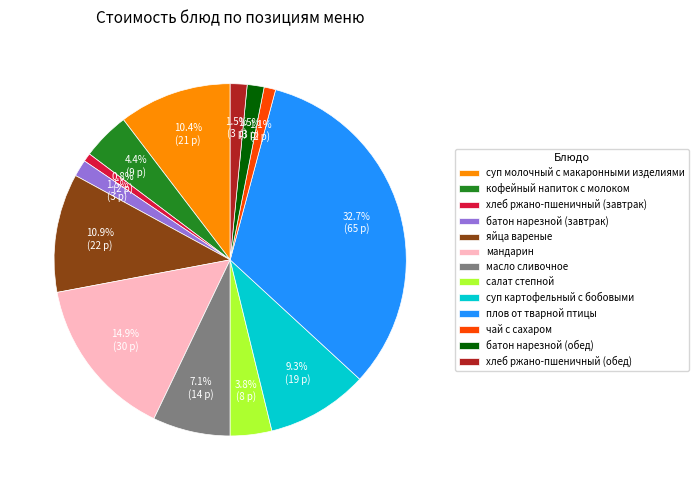

The мандарин slice represents 15% of the pie. True or false?

True